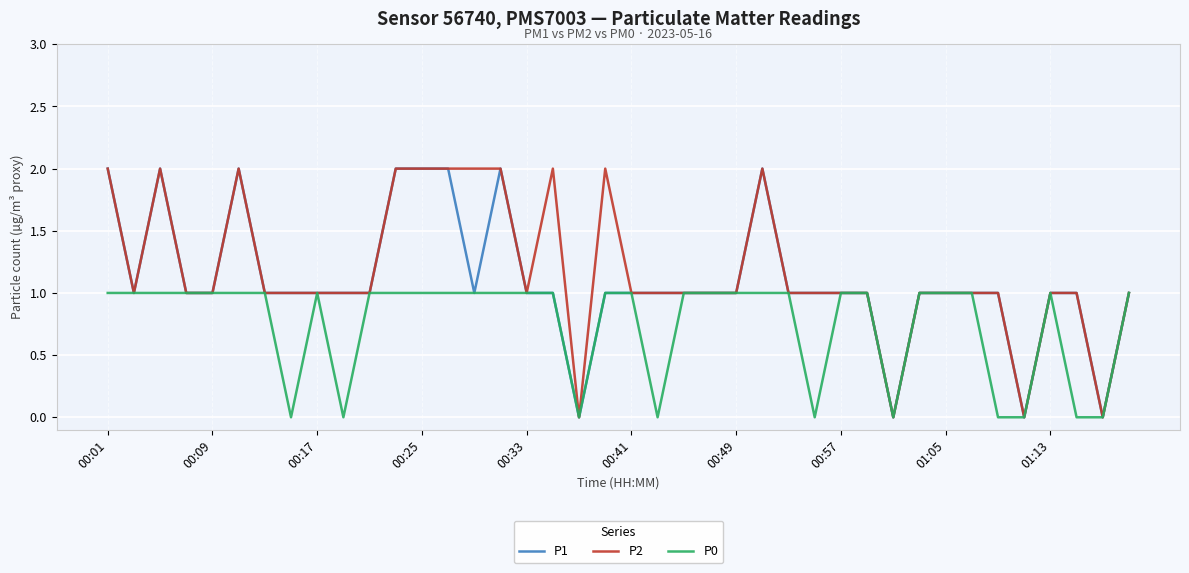

What is the difference between the second highest and second lowest values in the P0 series?

1